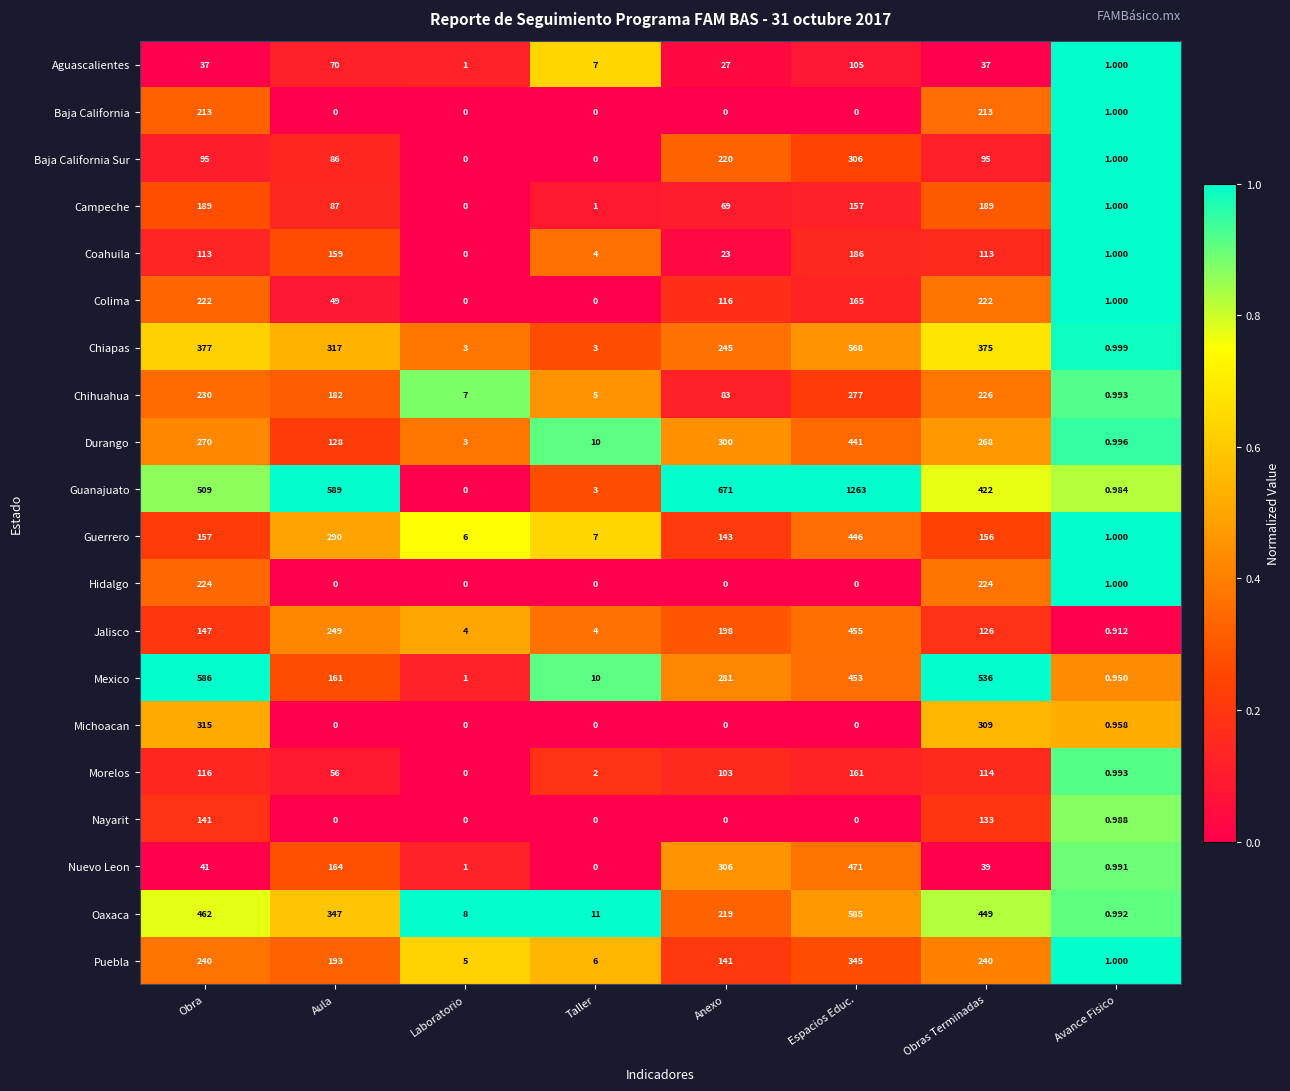

At which label is Guerrero closest to 223?

Obra